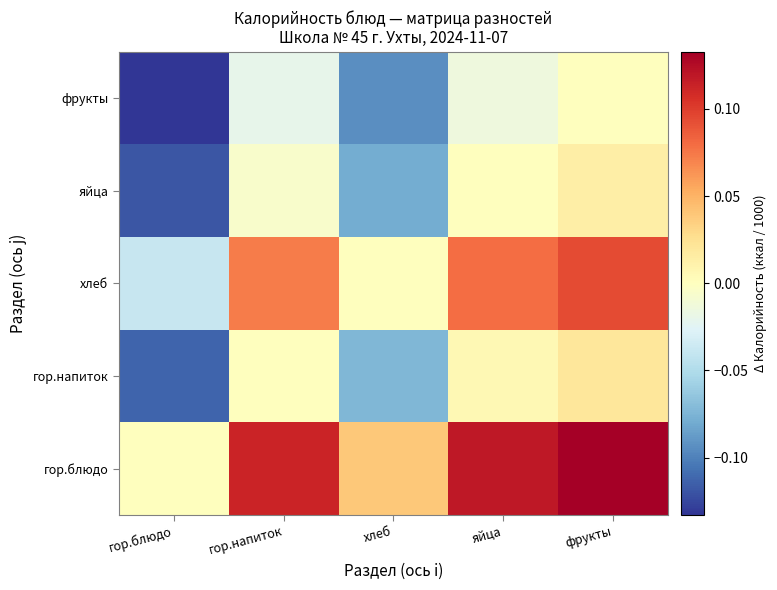

At which category is the sum across all series the highest?

фрукты